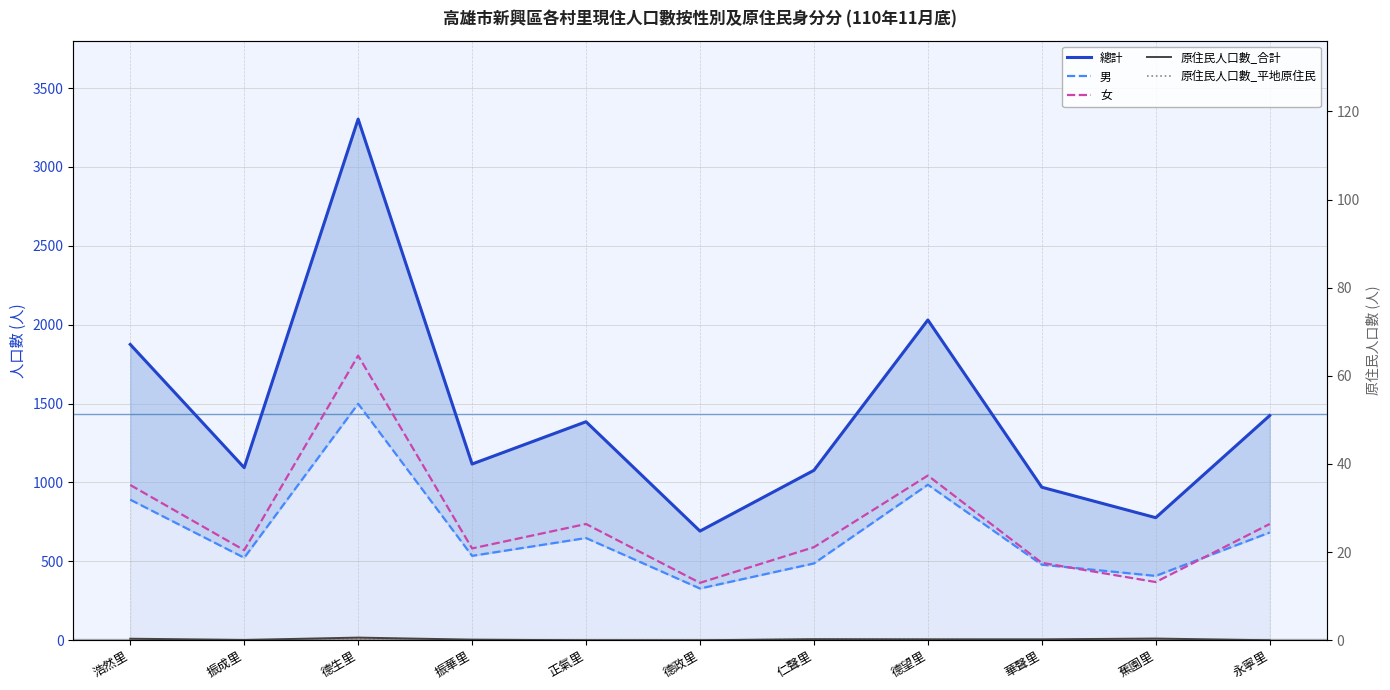

Which series has the largest range (max minus min)?

總計